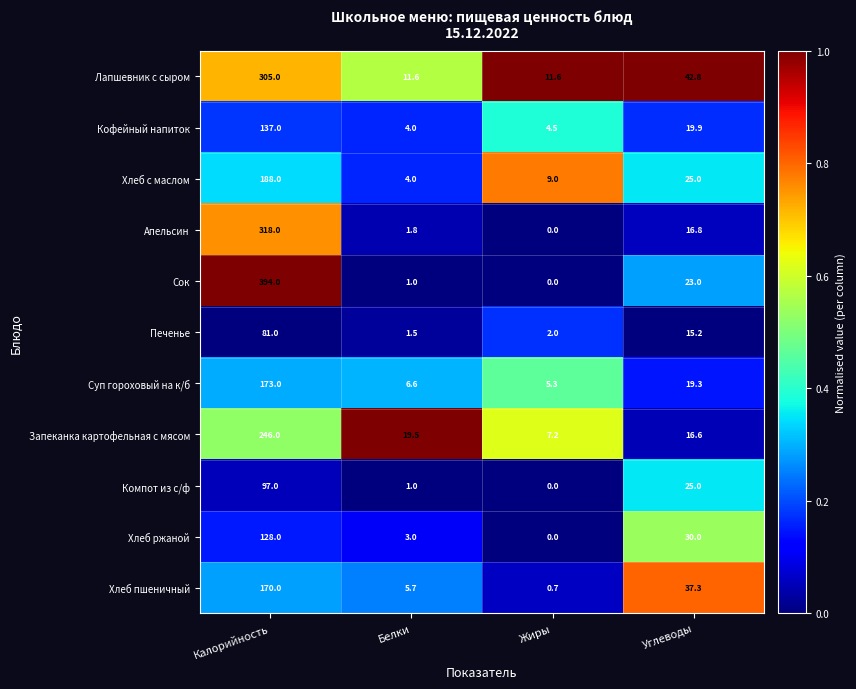

Which series changed the most between Жиры and Углеводы?

Хлеб пшеничный